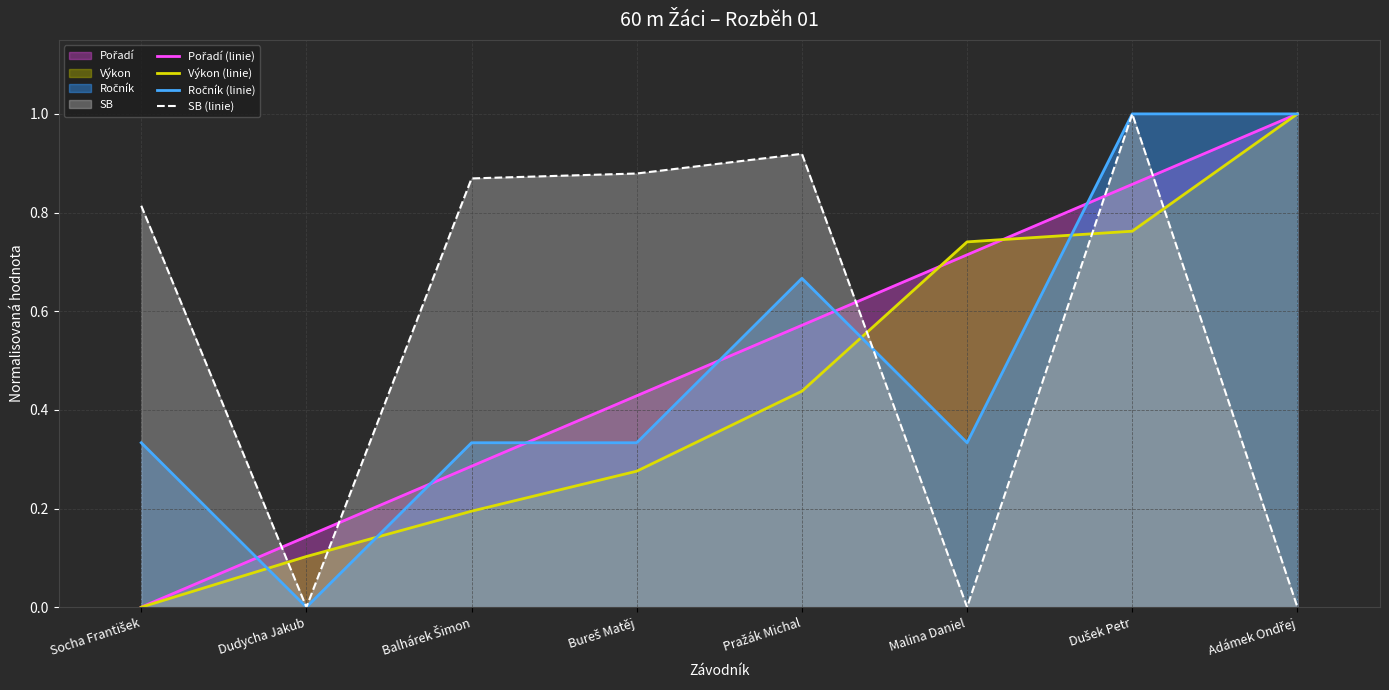

What is the maximum value shown in the chart?

1.0